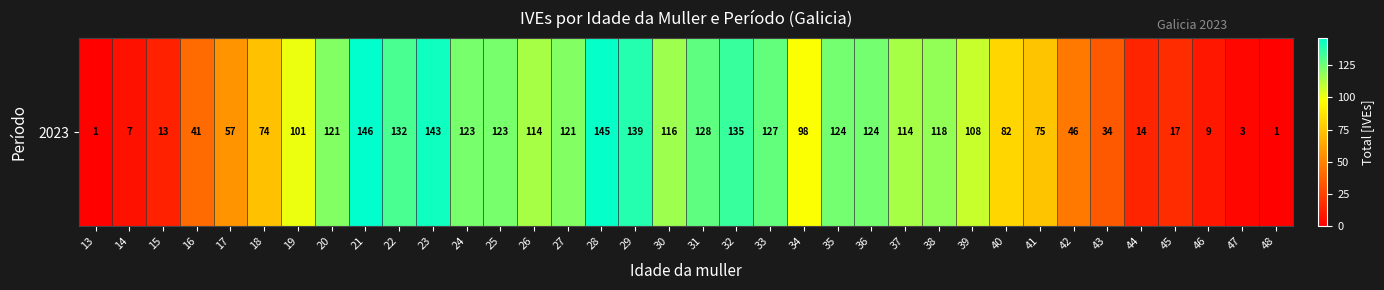

Count the number of categories in the chart.

36